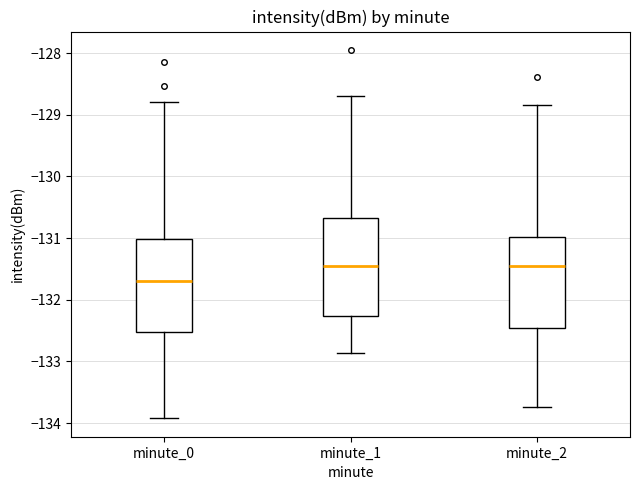

Reading left to right, read every box against the y-axis: the position of its median line, the range the box covers, and the ends of its whiskers. The values are not printed on the chart, so give them approximately, as read against the axis.

minute_0: median -131.7, box -132.5 to -131.0, whiskers -133.9 to -128.8
minute_1: median -131.5, box -132.3 to -130.7, whiskers -132.9 to -128.7
minute_2: median -131.5, box -132.5 to -131.0, whiskers -133.7 to -128.8